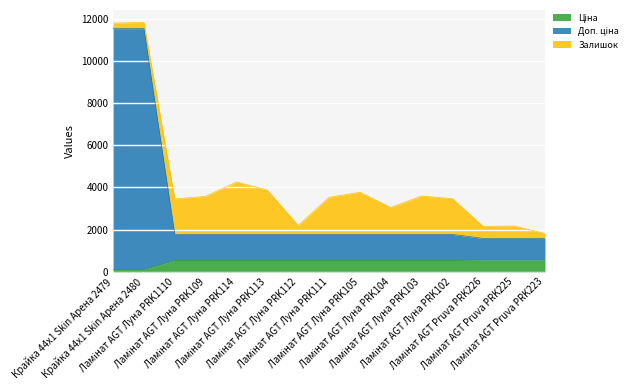

Which series has the largest total across all categories?

Доп. ціна